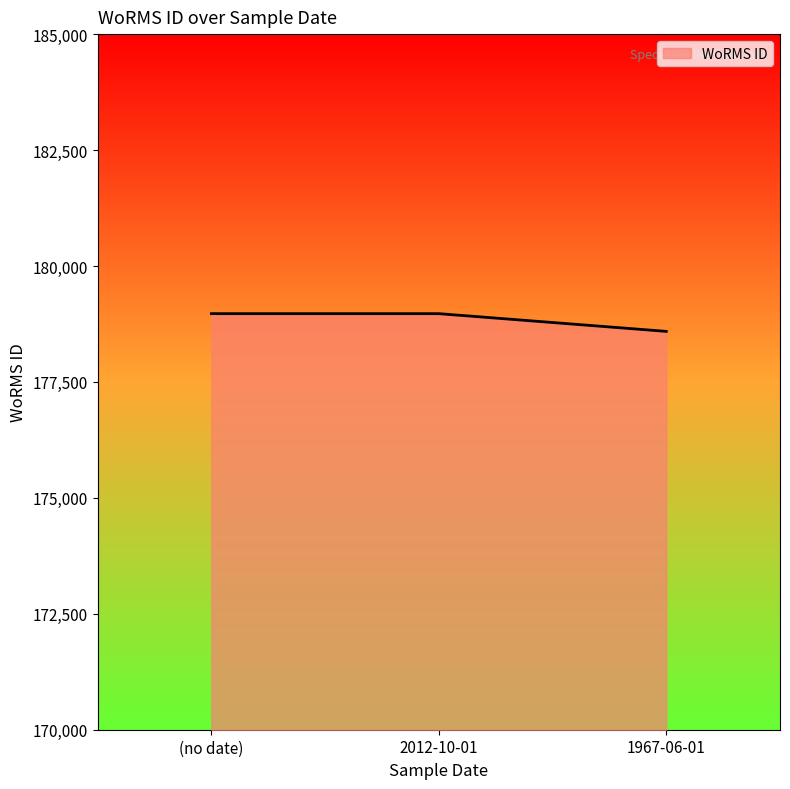

List the labels in order of value, smallest first.

1967-06-01, (no date), 2012-10-01